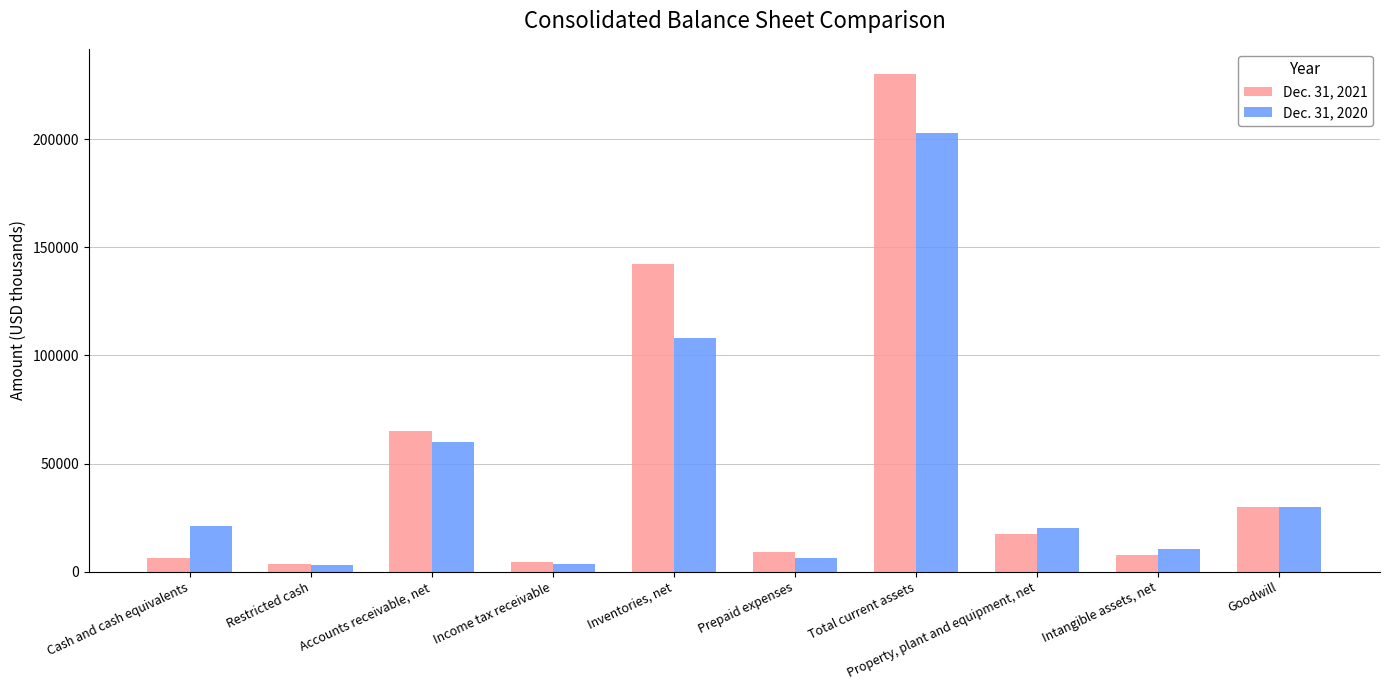

What is the label of the 10th bar from the left?

Goodwill